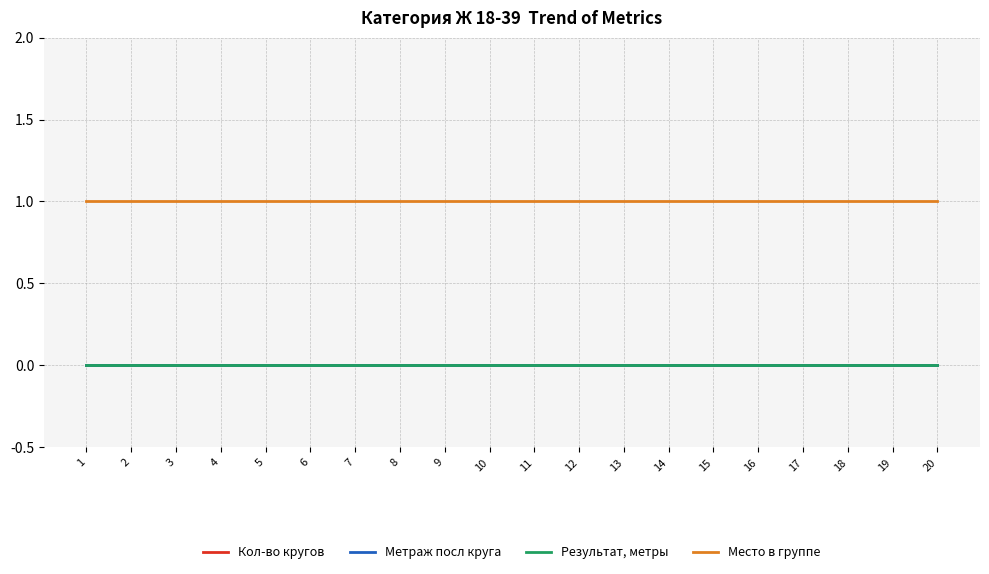

Is the value of Кол-во кругов at 5 greater than the value of Метраж посл круга at 19?

No